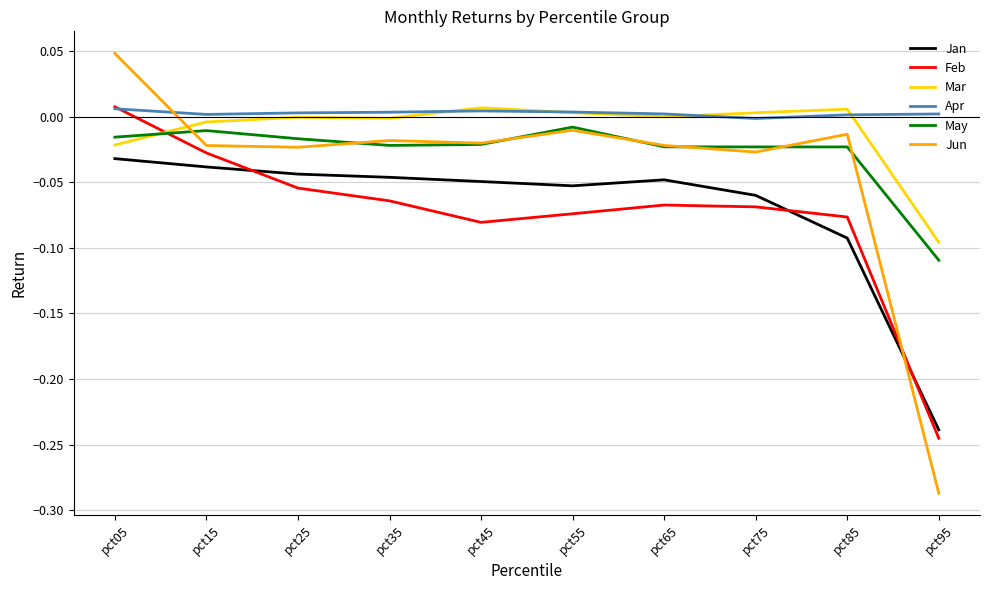

The Jan series shows -0.1 at pct25. True or false?

False